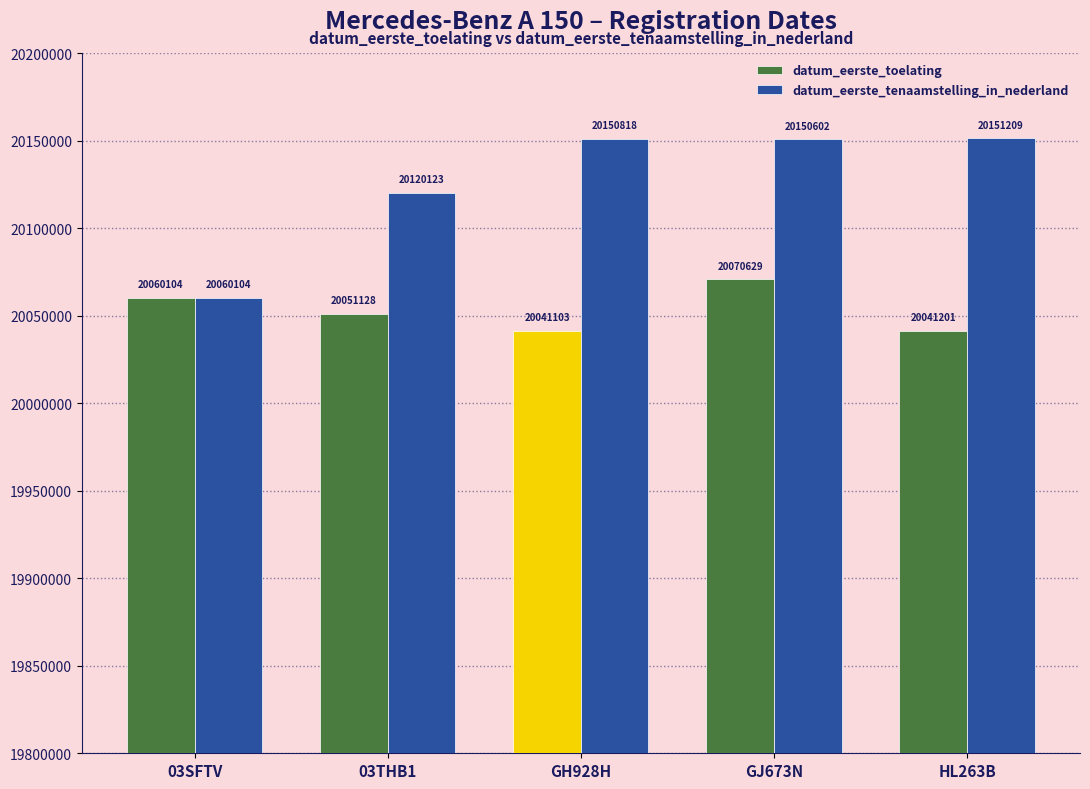

Count the number of data series in this chart.

2